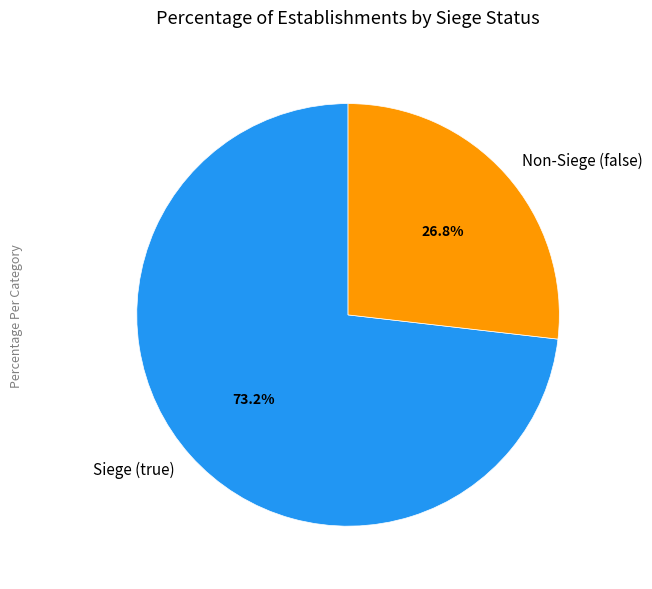

Is the sum of Non-Siege (false) and Siege (true) greater than half?

Yes